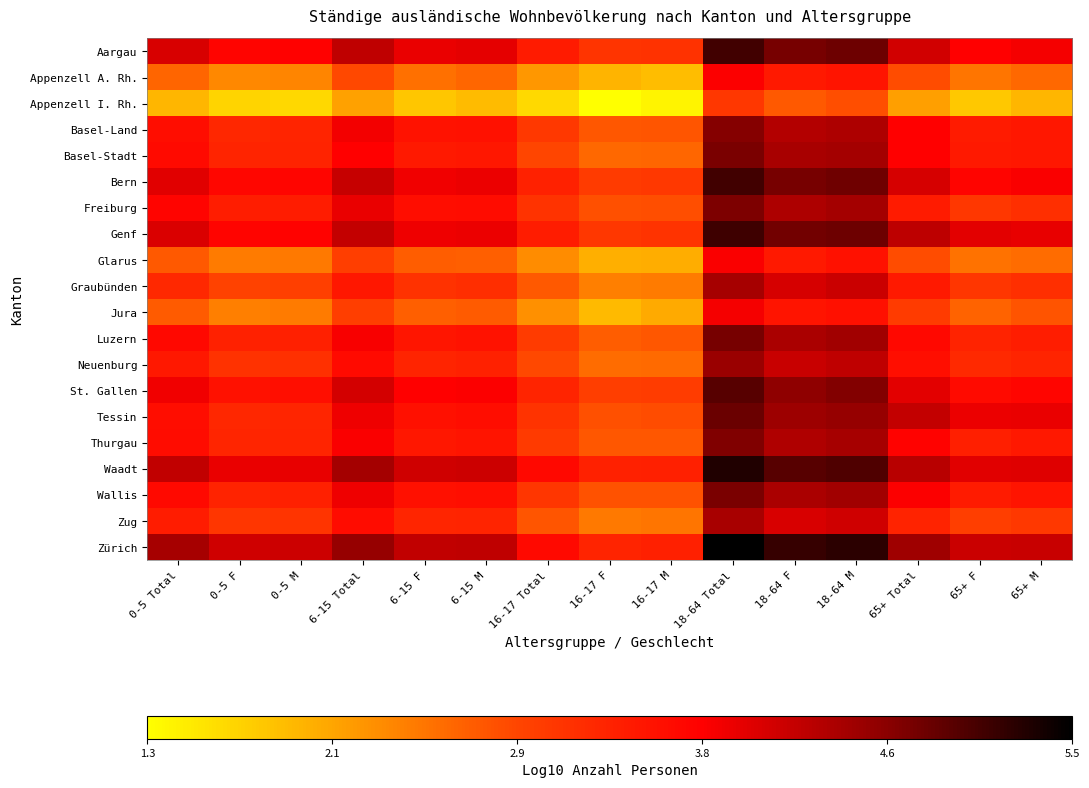

Which has a higher value, 6-15 Total or 0-5 F?

6-15 Total